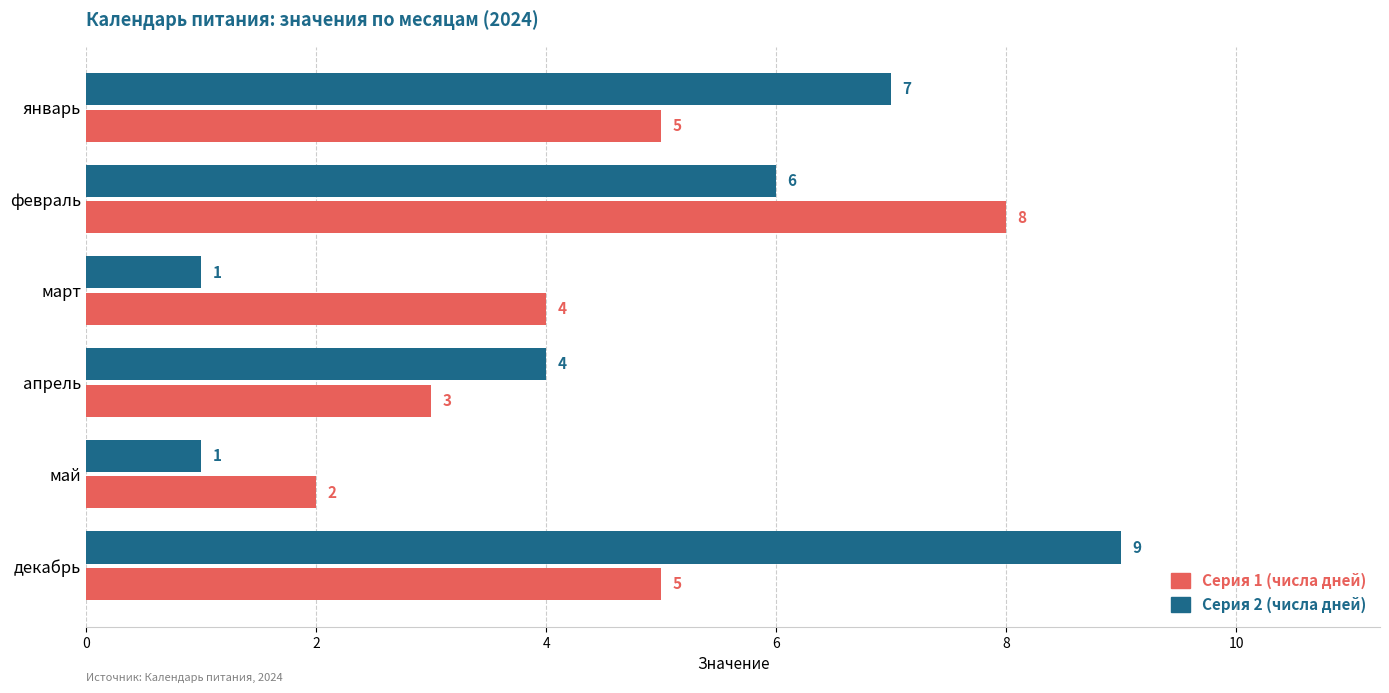

What is the total value across all series at март?

5